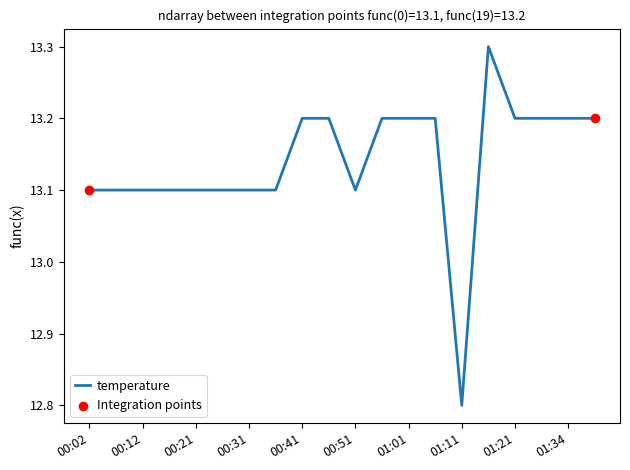

What is the minimum value shown in the chart?

12.8